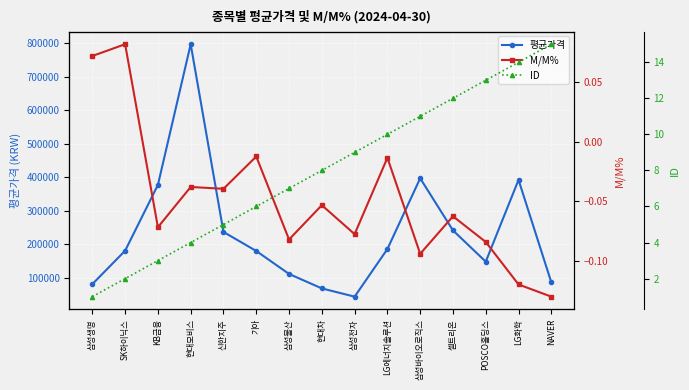

True or false: 평균가격 and M/M% cross at least once.

False